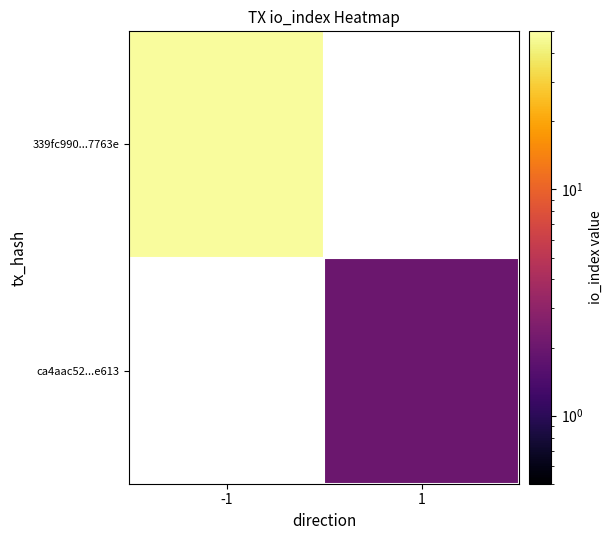

Which category has the highest value across all series?

-1